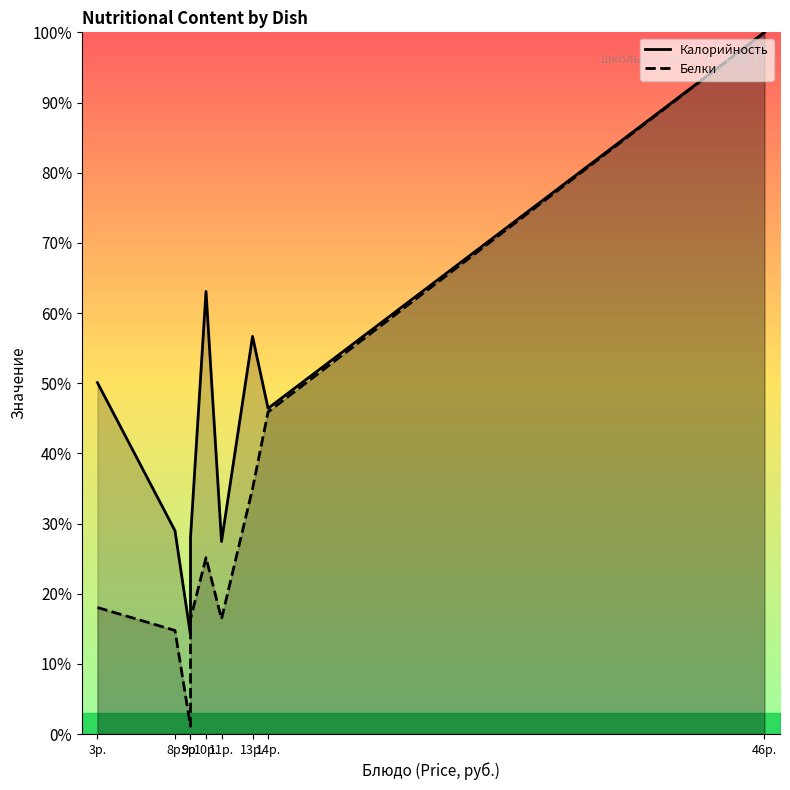

How many lines are shown in the chart?

2